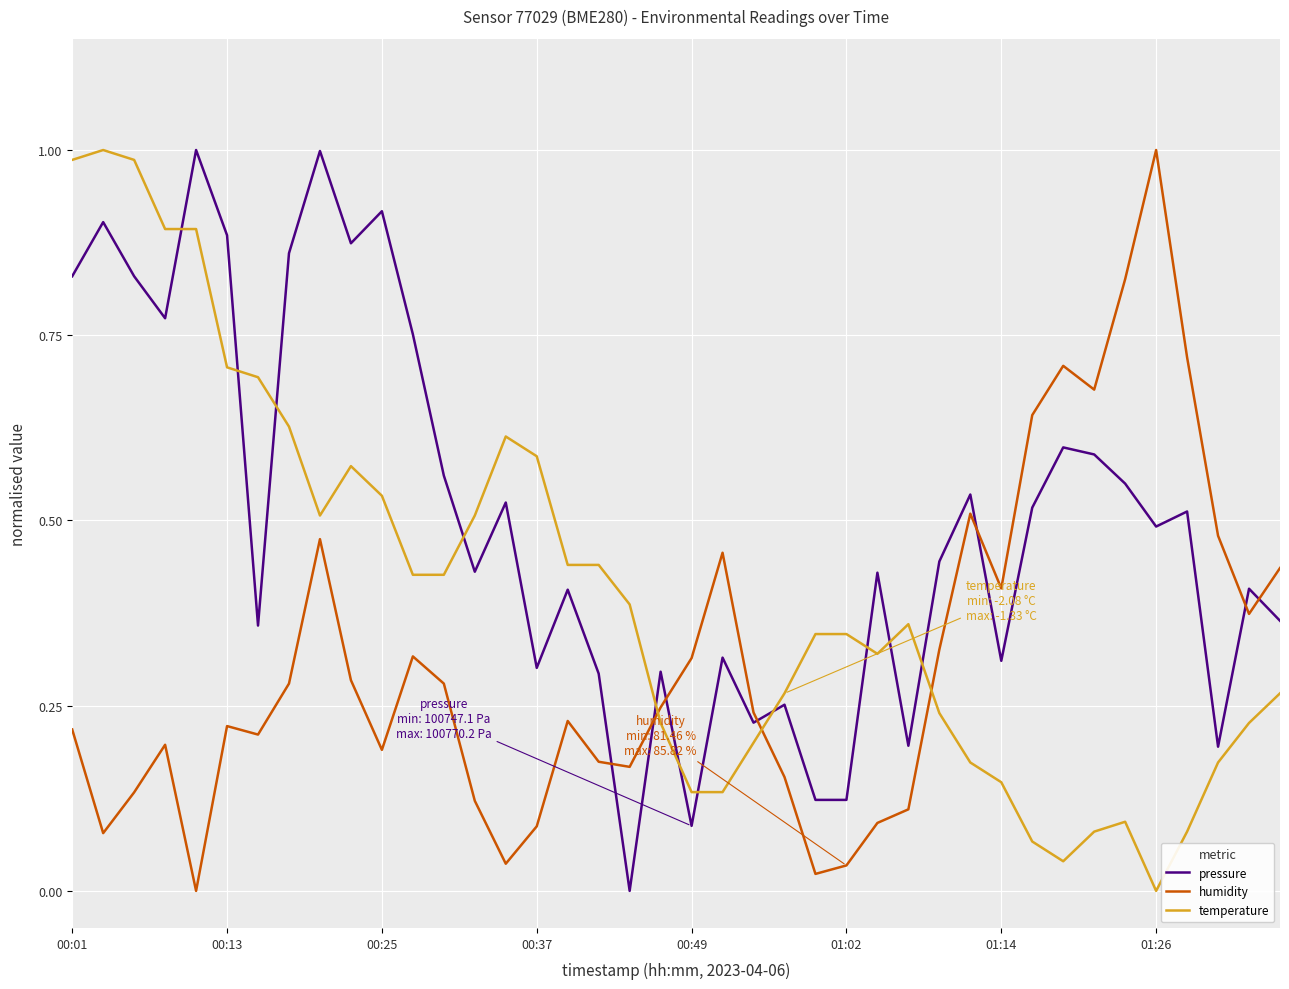

How many interior local peaks does the humidity series have?

9